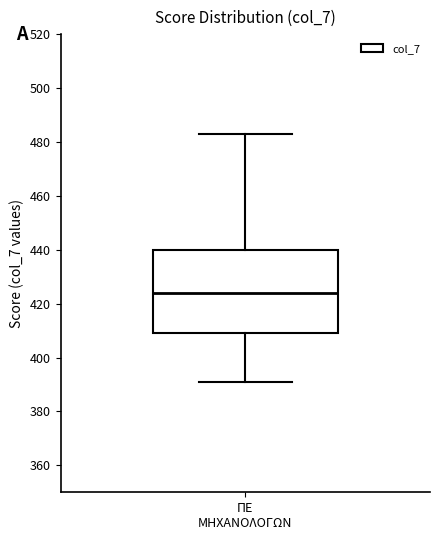

Read this box plot against the y-axis: the position of the median line, the range covered by the box, and the ends of both whiskers. The values are not printed on the chart, so give them approximately, as read against the axis.

median 424, box 410 to 440, whiskers 392 to 484